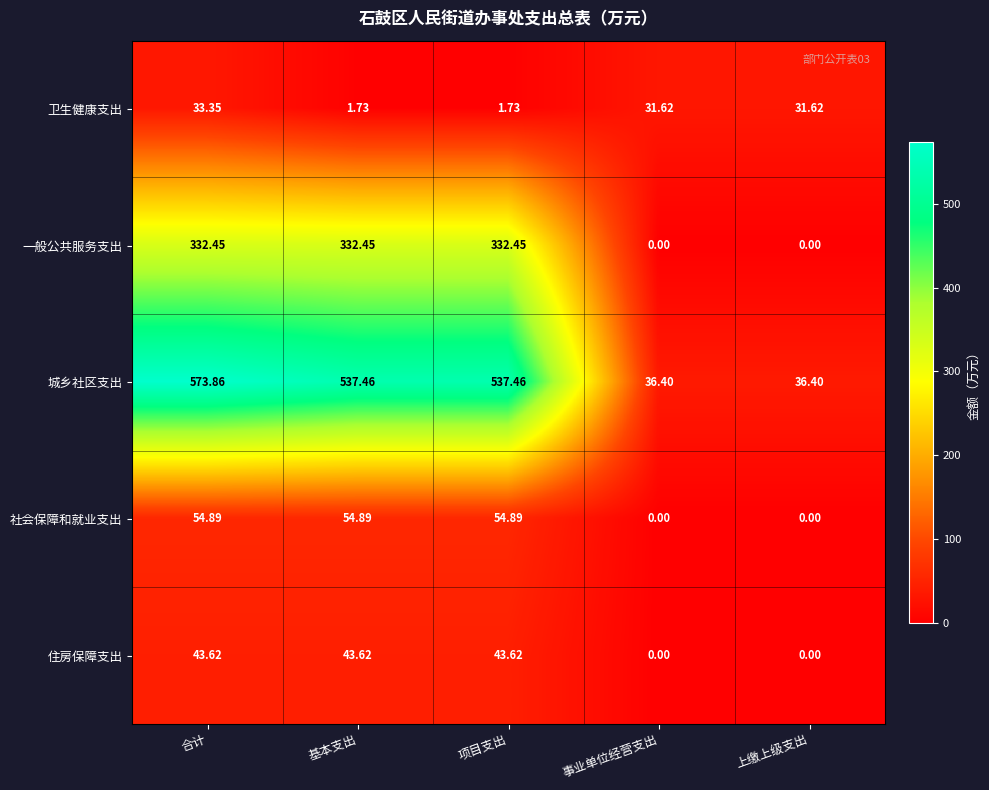

At which category does the chart reach its peak across all series?

合计